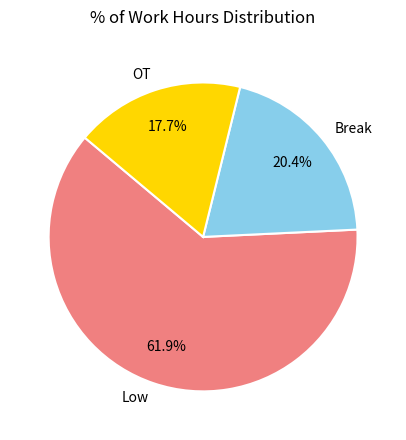

To the nearest percent, what is the average slice percentage?

33%